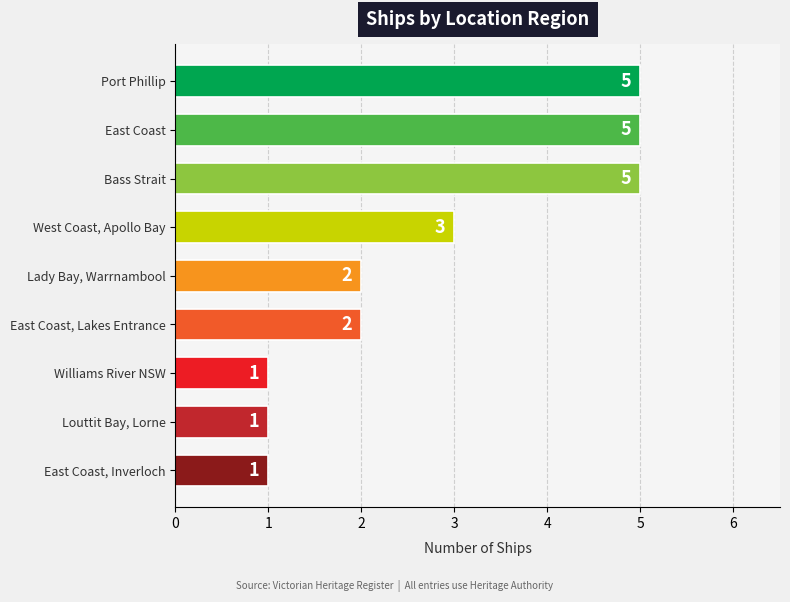

What is the difference between the second highest and second lowest values?

4